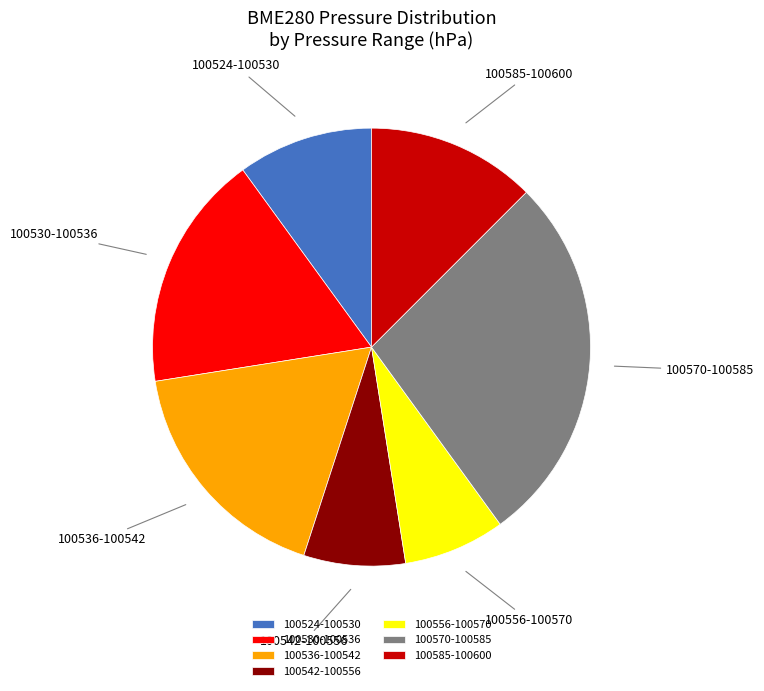

Do 100542-100556 and 100536-100542 together represent more than half of the pie?

No